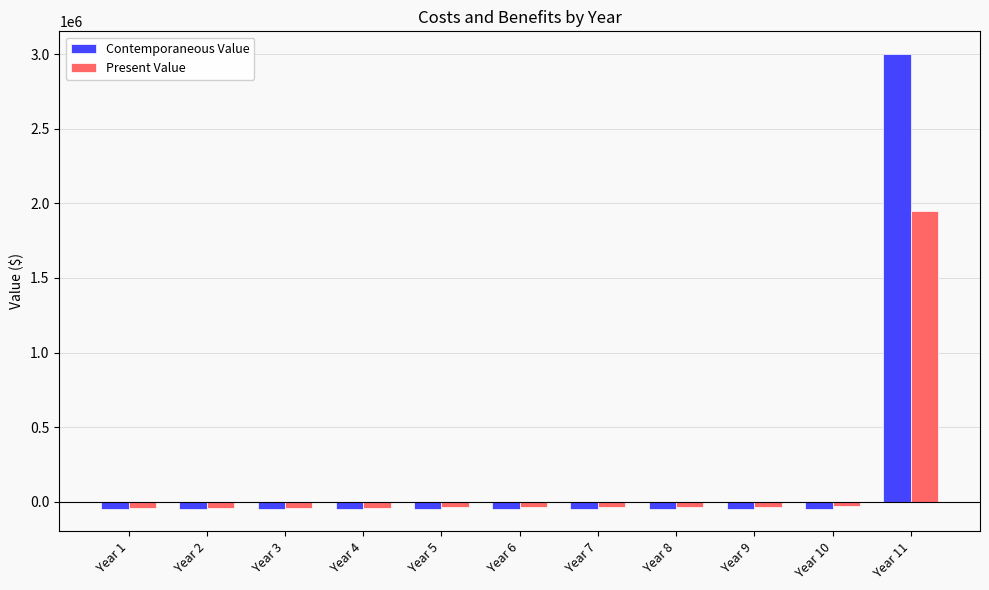

Rank the series by their maximum value, from lowest to highest.

Present Value, Contemporaneous Value